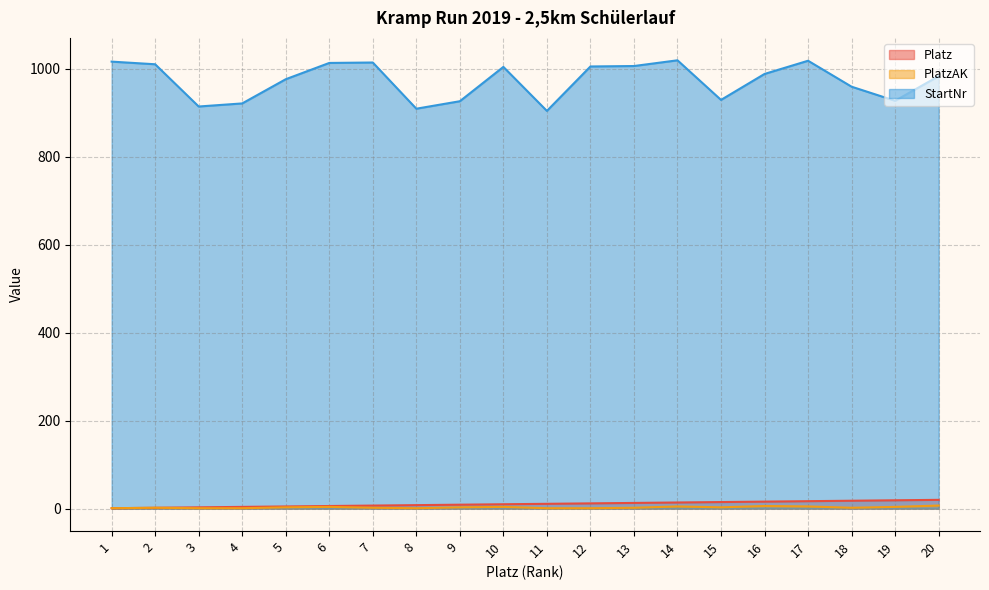

Between 1 and 12, which is larger?

12